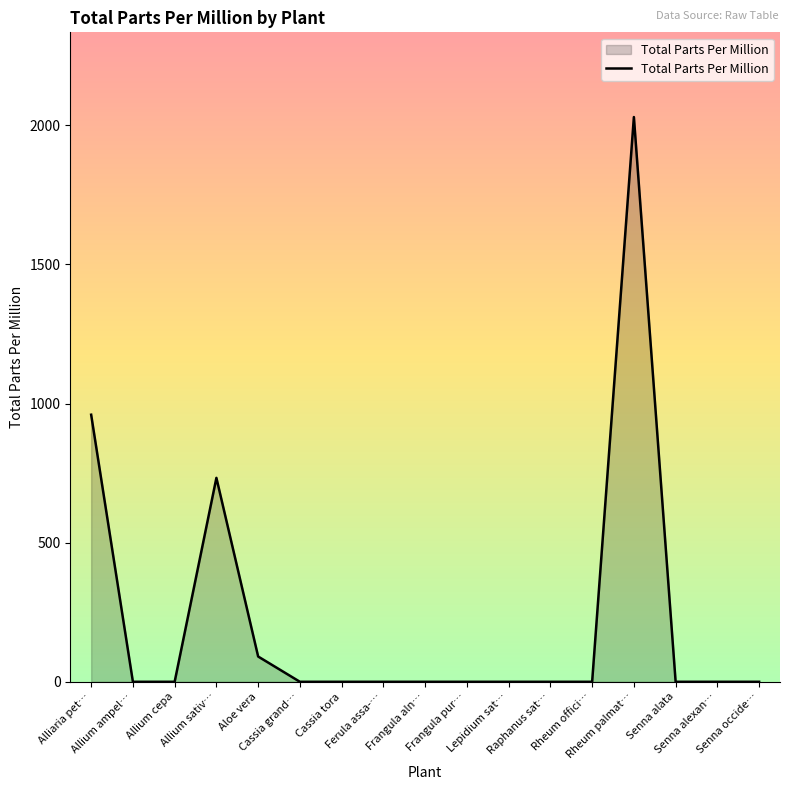

Does the chart have visible grid lines?

No